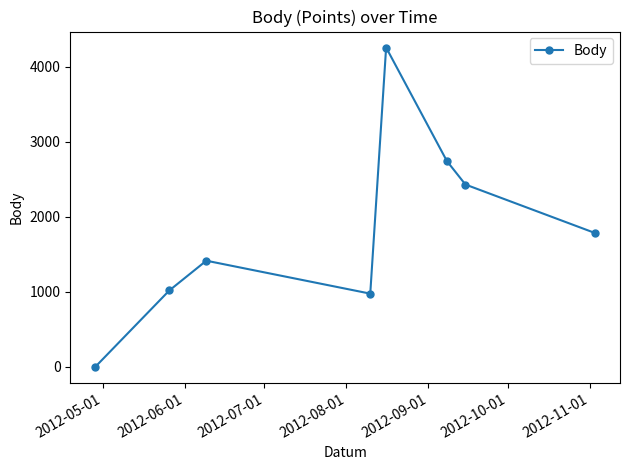

Reading left to right, what are all the values shown in this chart?

0	1018	1415	976	4256	2742	2430	1784